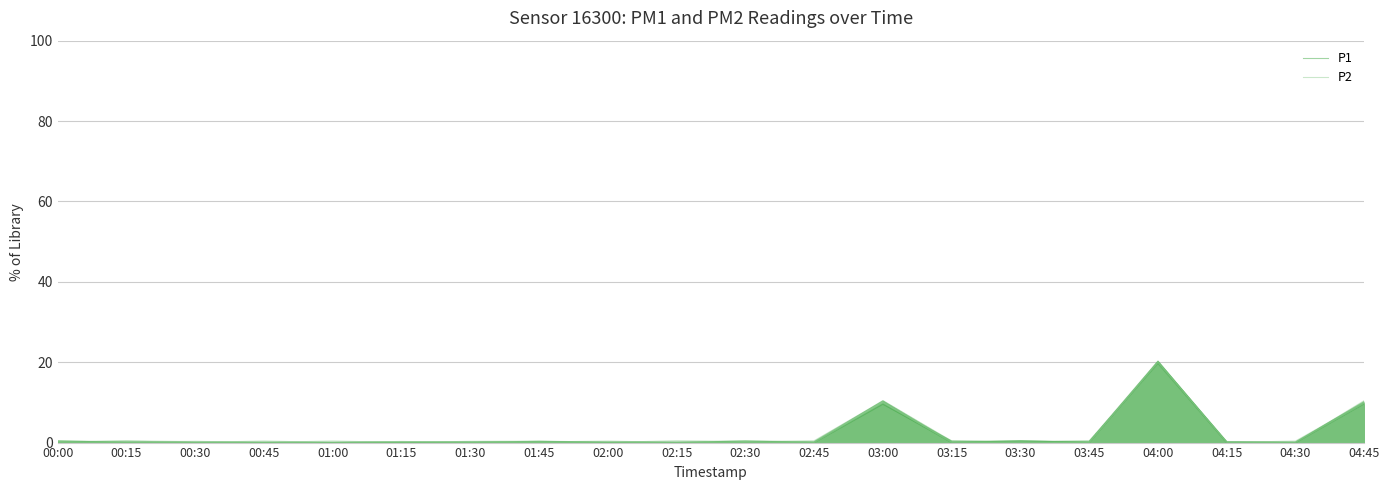

At 00:00, list the series in order from smallest to largest.

P2, P1